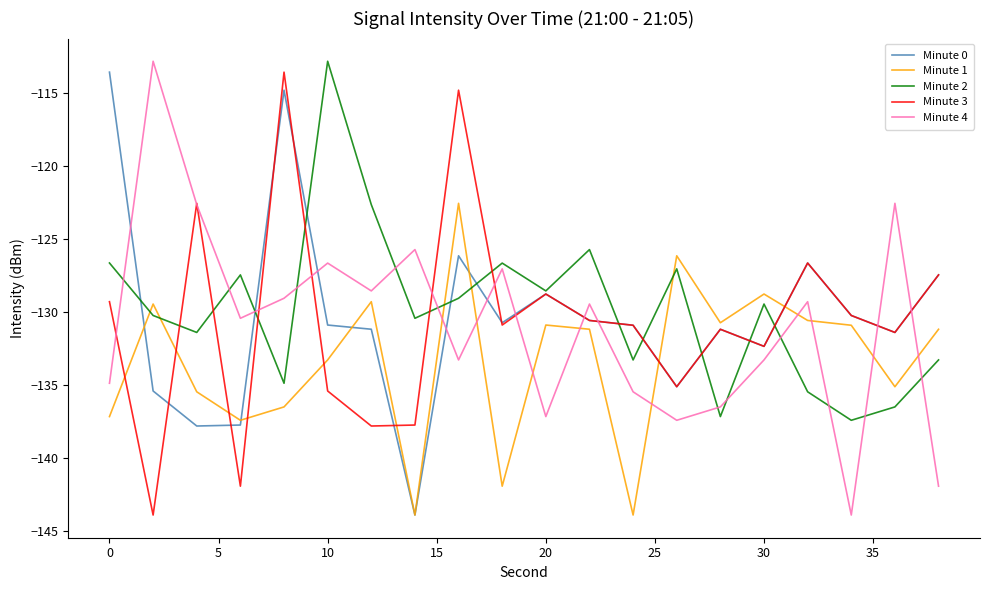

What is the greatest value displayed?

-112.8